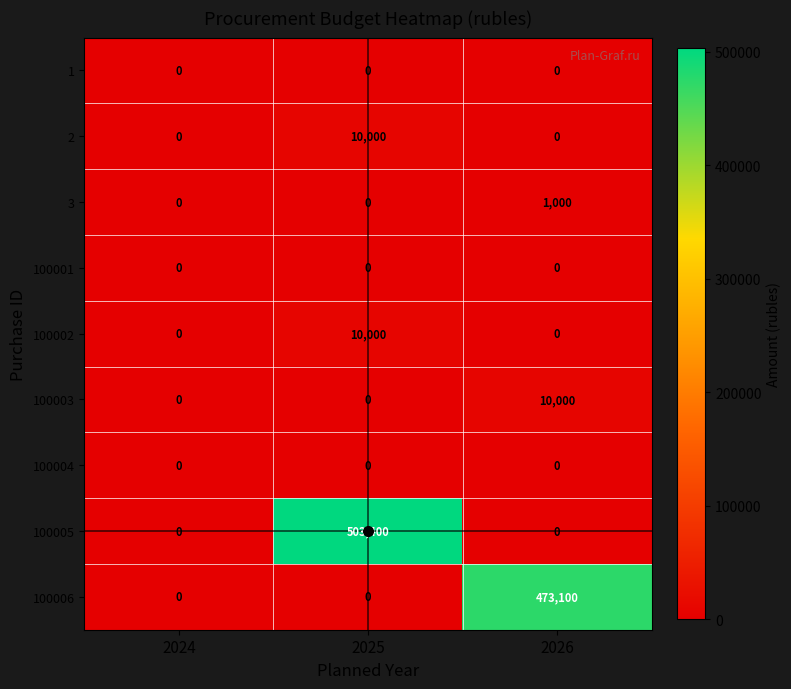

Which series changed the most between 2024 and 2026?

100006